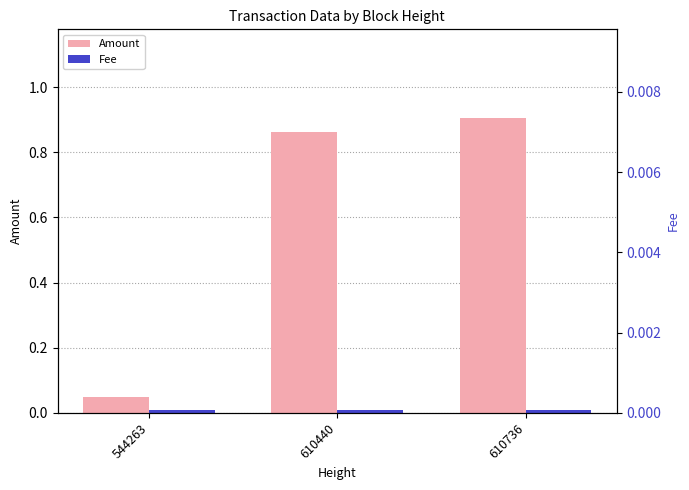

Rank the series by their average value, from highest to lowest.

Amount, Fee